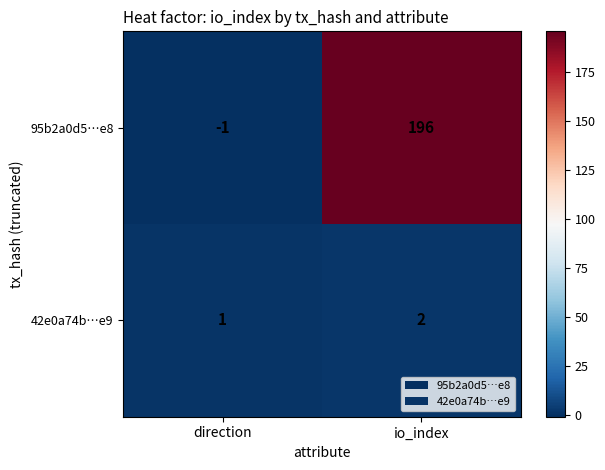

Which label corresponds to the largest value in the chart?

io_index